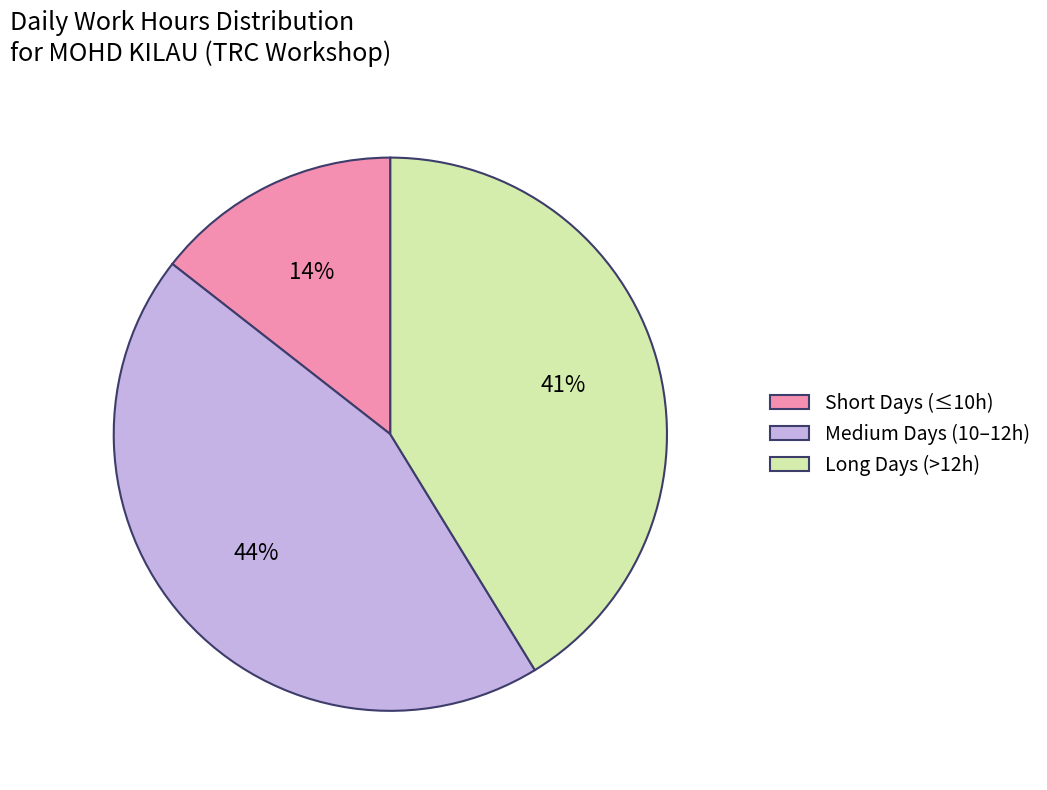

Between Short Days (≤10h) and Long Days (>12h), which is larger?

Long Days (>12h)